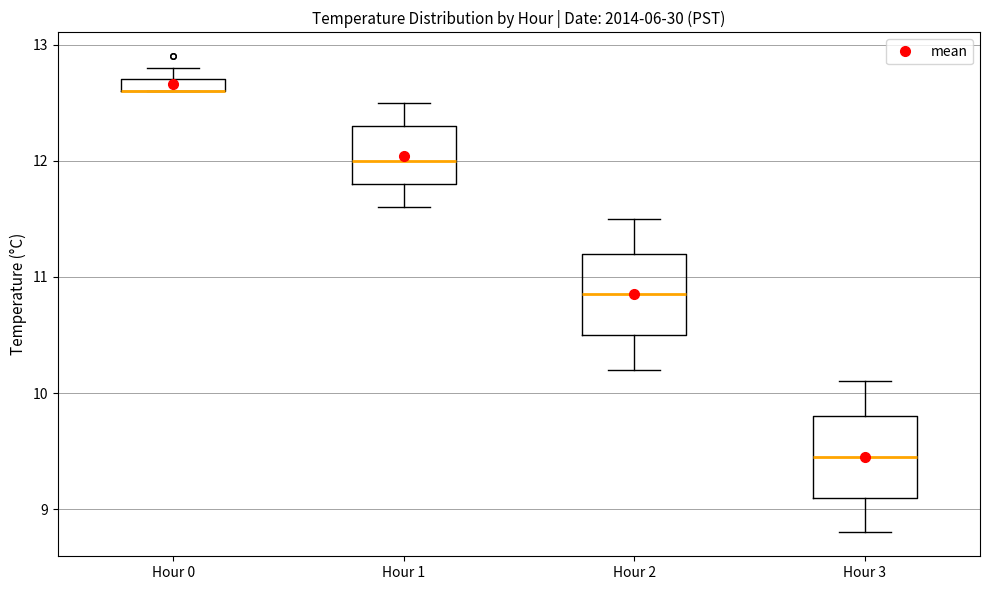

Where is the upper edge of the box for Hour 0 on the y-axis? The values are not printed on the chart, so give them approximately, as read against the axis.

12.7